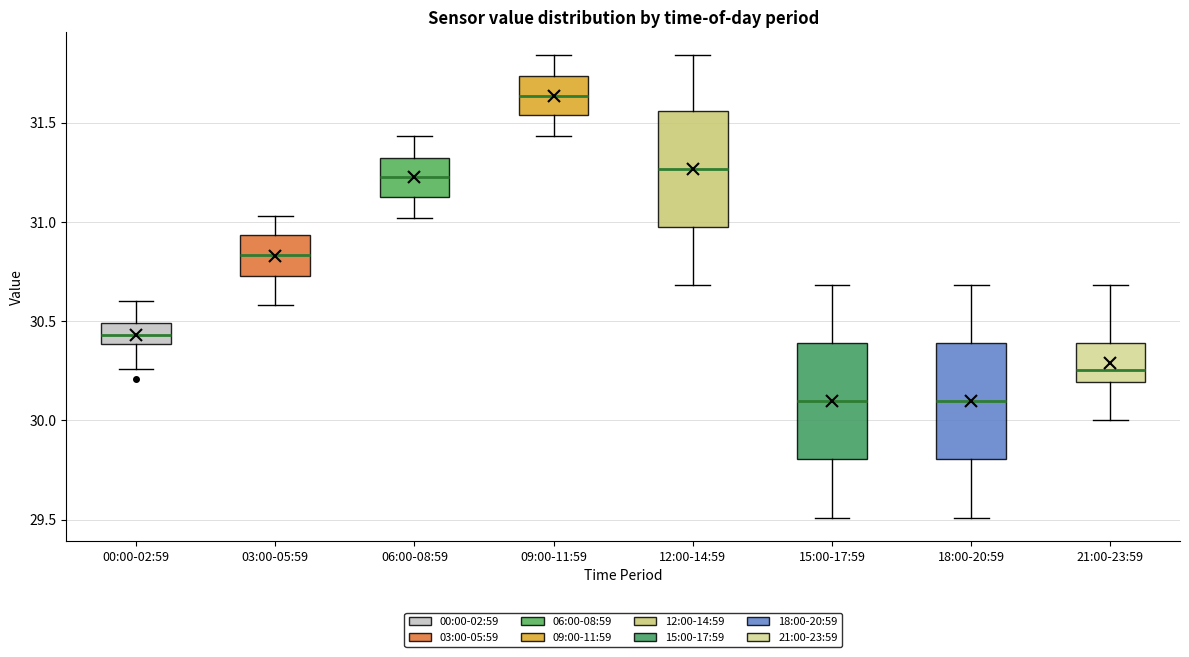

Which box's median line is the highest?

09:00-11:59